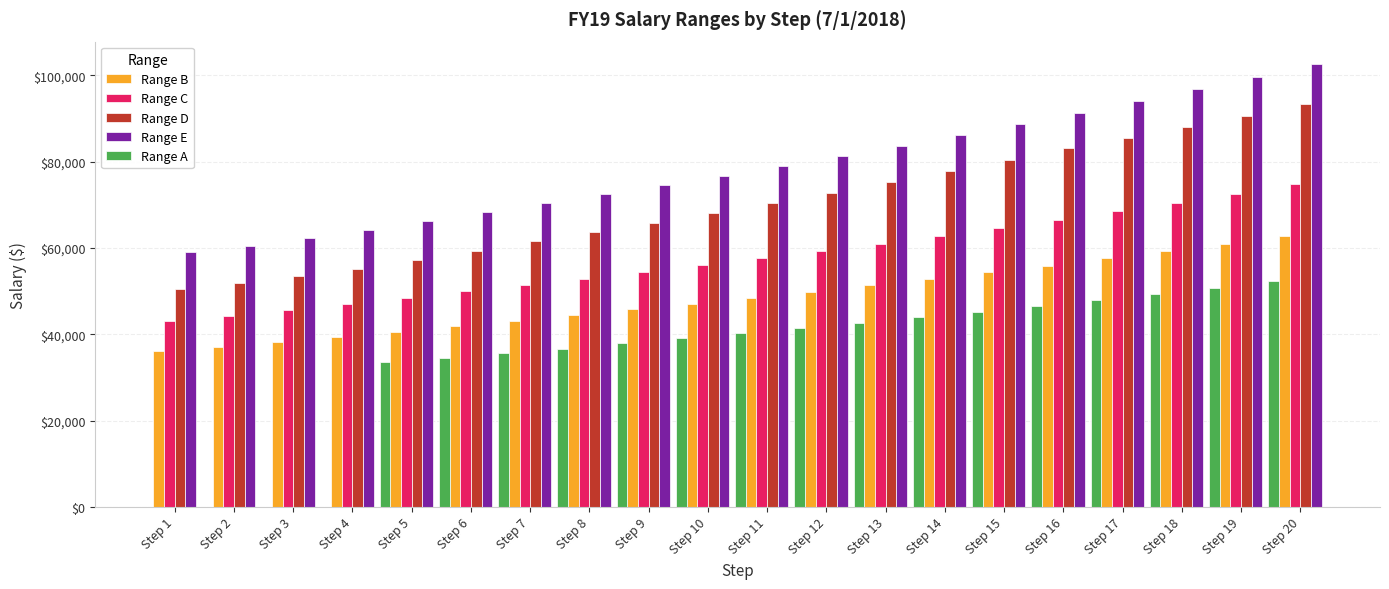

Which series has the largest total across all categories?

Range E